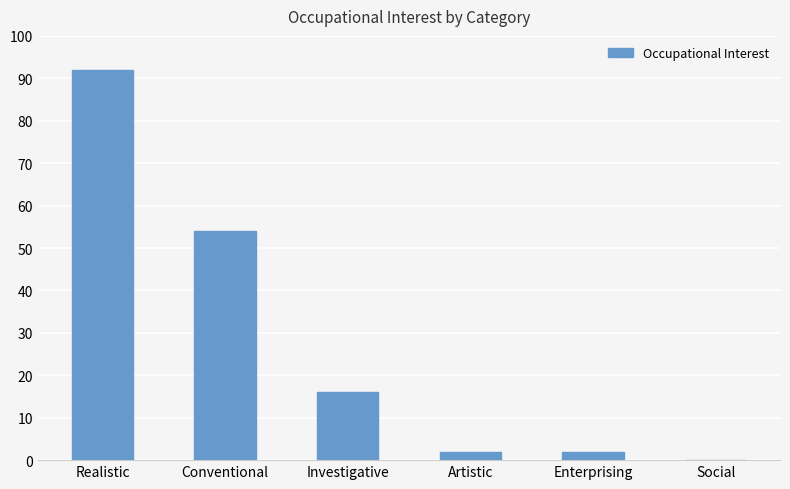

Which category has the highest value across all series?

Realistic